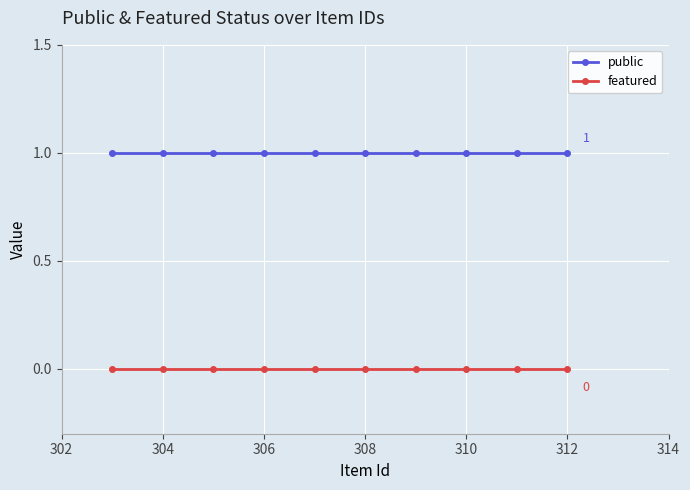

True or false: featured and public cross at least once.

False